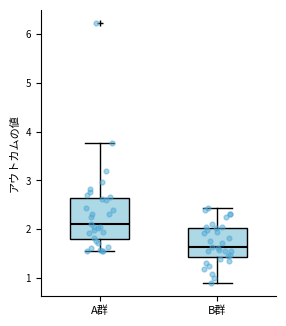

Which box is the tallest, from its lower edge to its upper edge?

A群